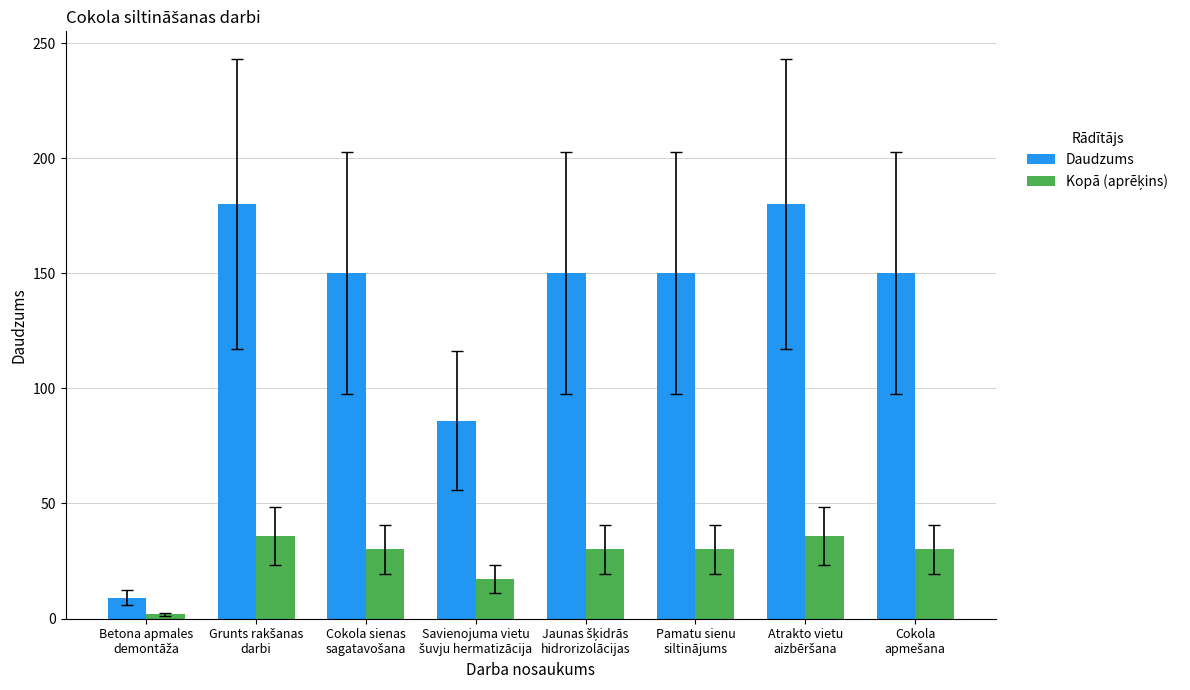

What position from the right is Pamatu sienu
siltinājums?

3